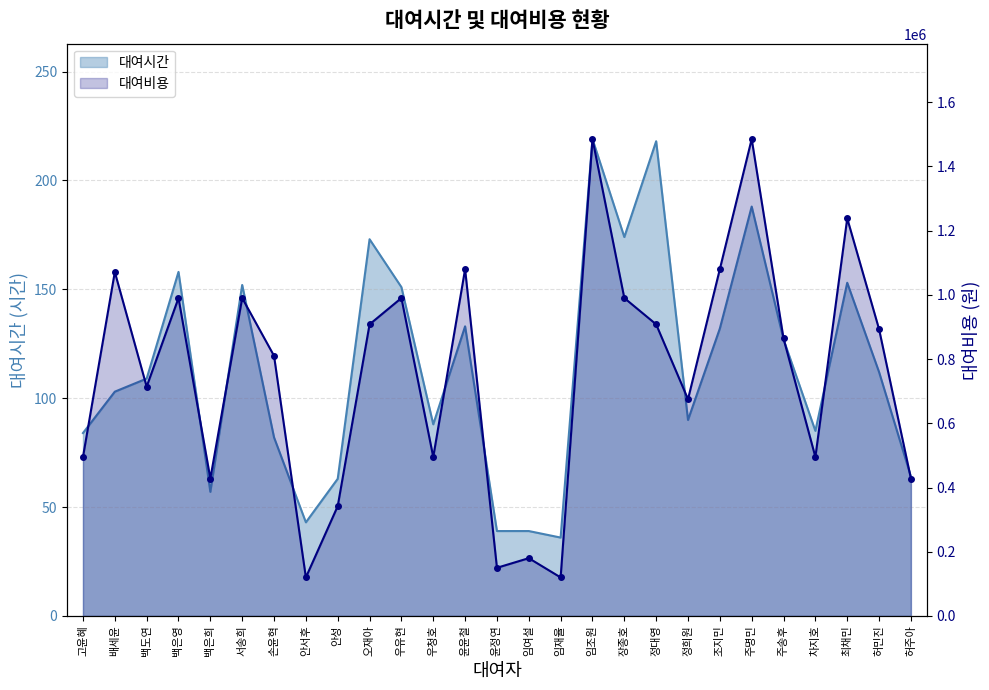

What is the value of the 대여시간 point at the 6th from the left?

152